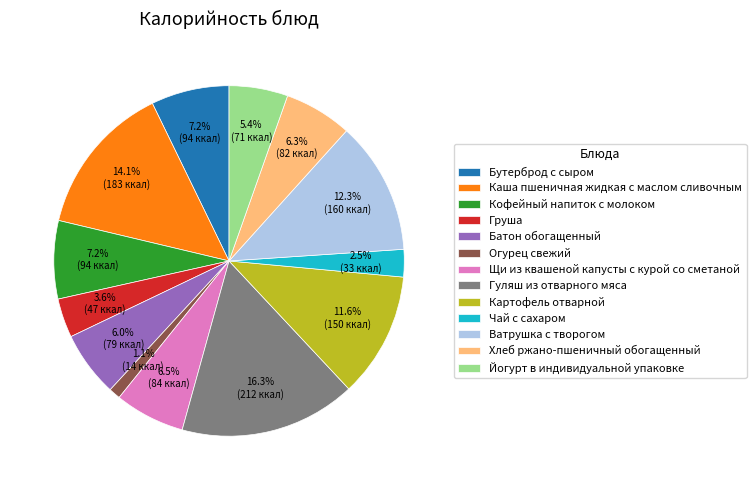

What is the smallest slice in the pie chart?

Огурец свежий